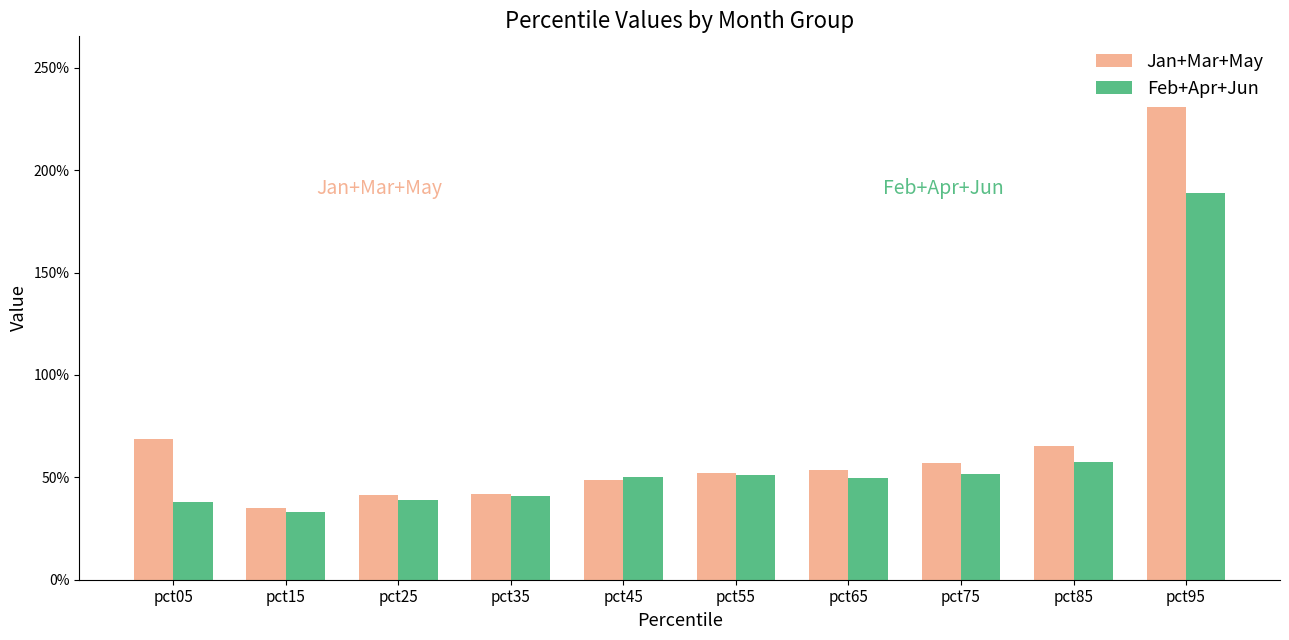

Is it true that Jan+Mar+May equals 0.3 at pct15?

True